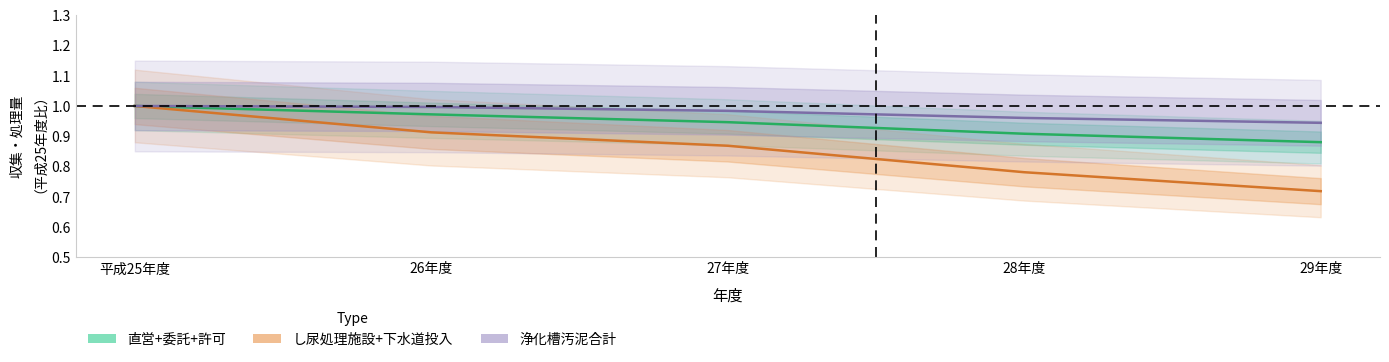

At which category is the sum across all series the highest?

平成25年度